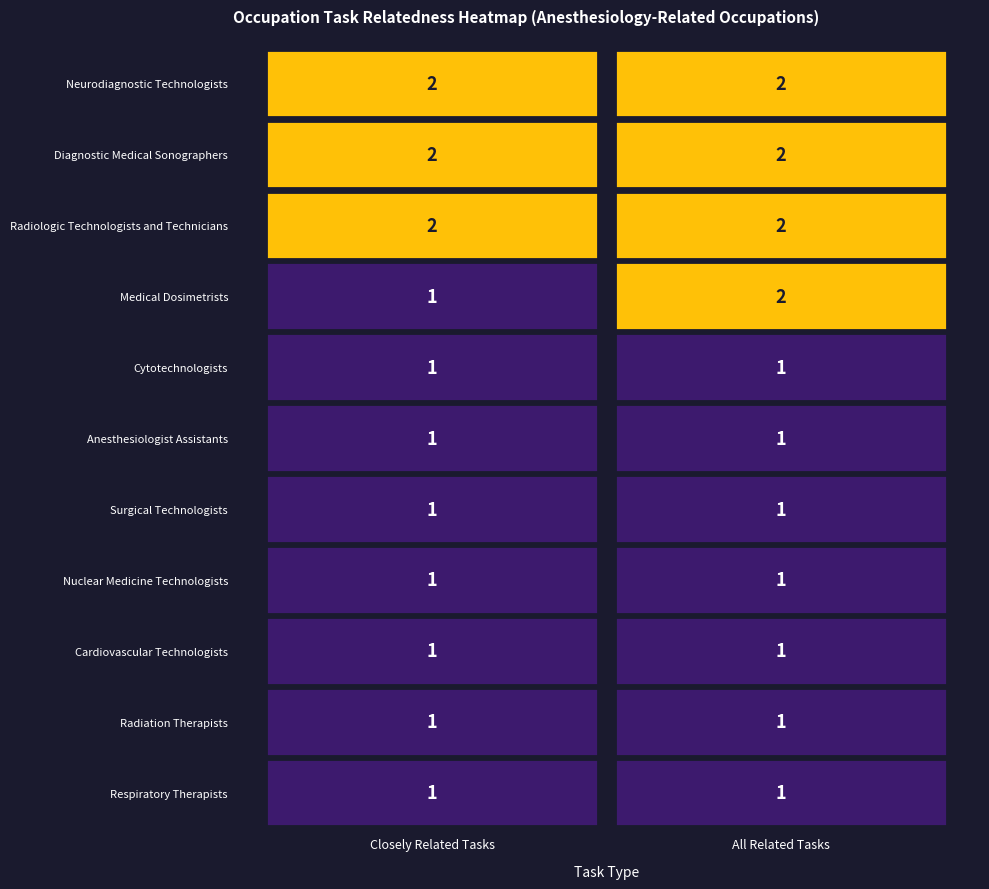

Rank the categories by Neurodiagnostic Technologists value from highest to lowest.

0, 1